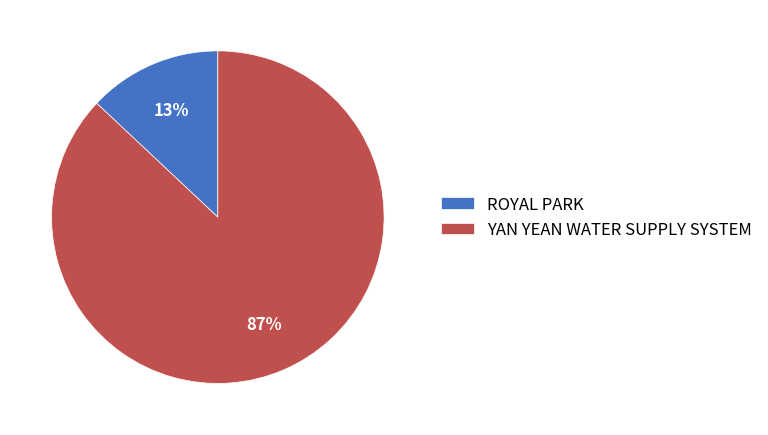

To the nearest percent, what percentage of the pie is YAN YEAN WATER SUPPLY SYSTEM?

87%